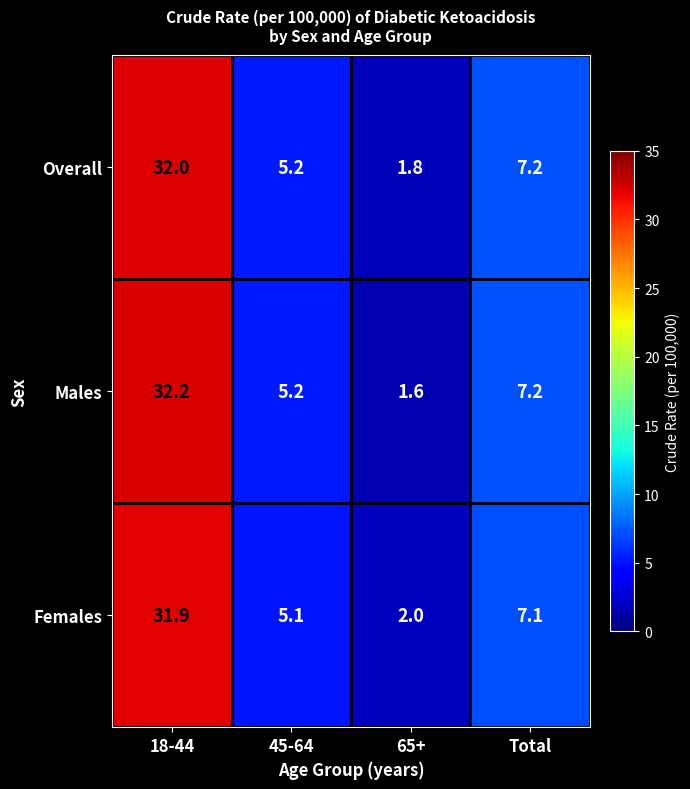

Which series has the widest spread of values?

Males